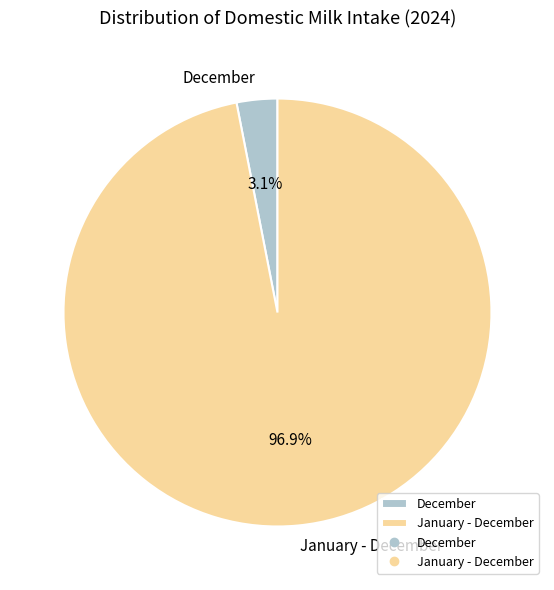

Is December the majority of the pie?

No